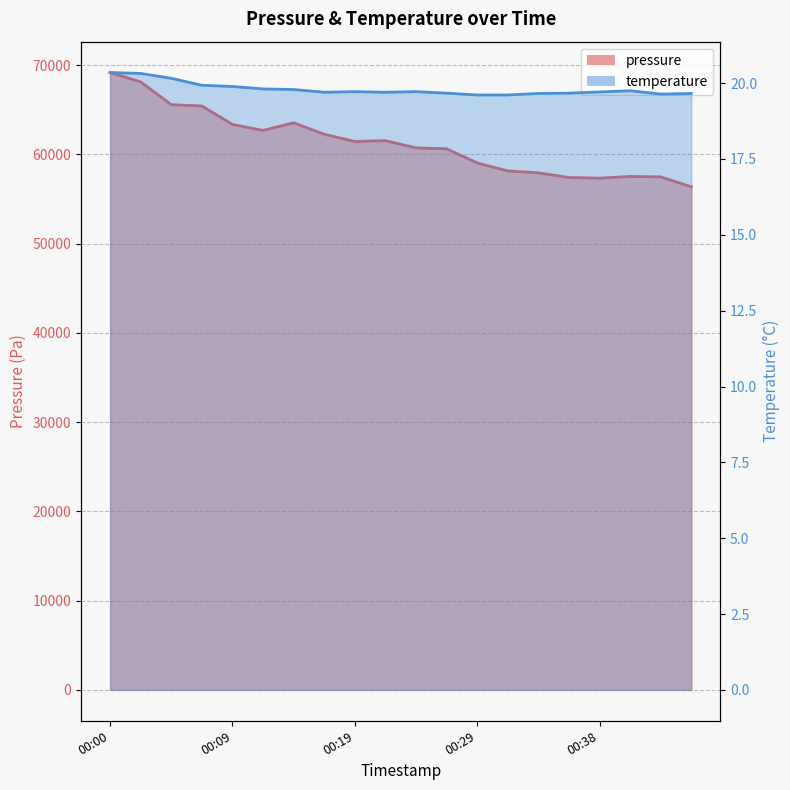

Reading left to right, what are all the values shown in this chart?

pressure: 69169.9	68122.8	65571.9	65423.4	63353.0	62686.8	63540.1	62255.2	61444.8	61540.2	60727.8	60626.8	59042.5	58145.6	57932.8	57409.9	57332.7	57532.3	57483.0	56368.2
temperature: 20.4	20.3	20.2	19.9	19.9	19.8	19.8	19.7	19.7	19.7	19.7	19.7	19.6	19.6	19.7	19.7	19.7	19.8	19.6	19.7